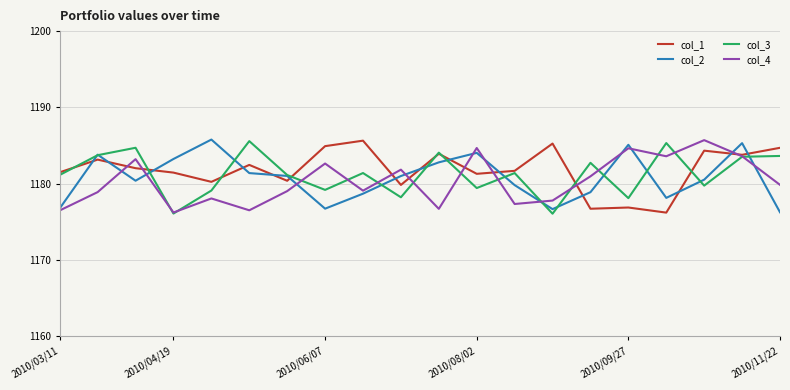

How many interior local valleys does the col_1 series have?

7